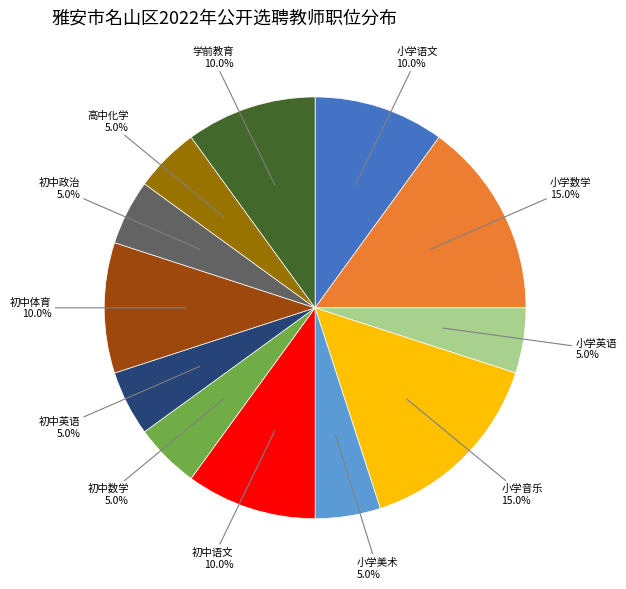

Does any single category account for the majority?

No